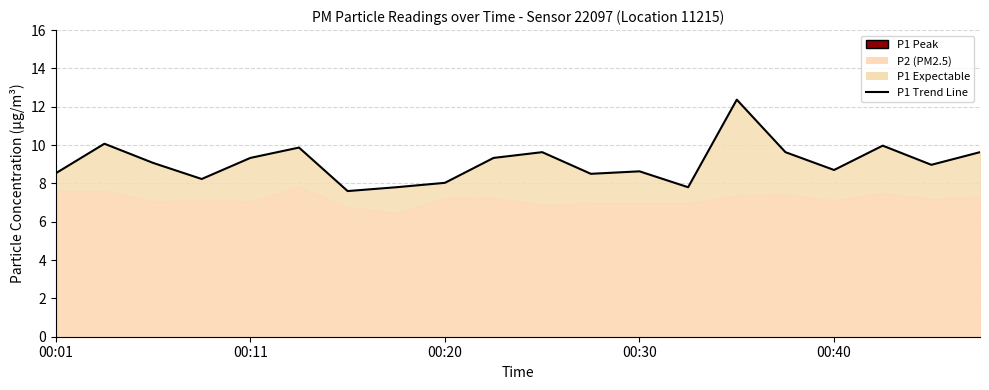

How many interior local peaks (higher than both neighbors) does the data have?

6